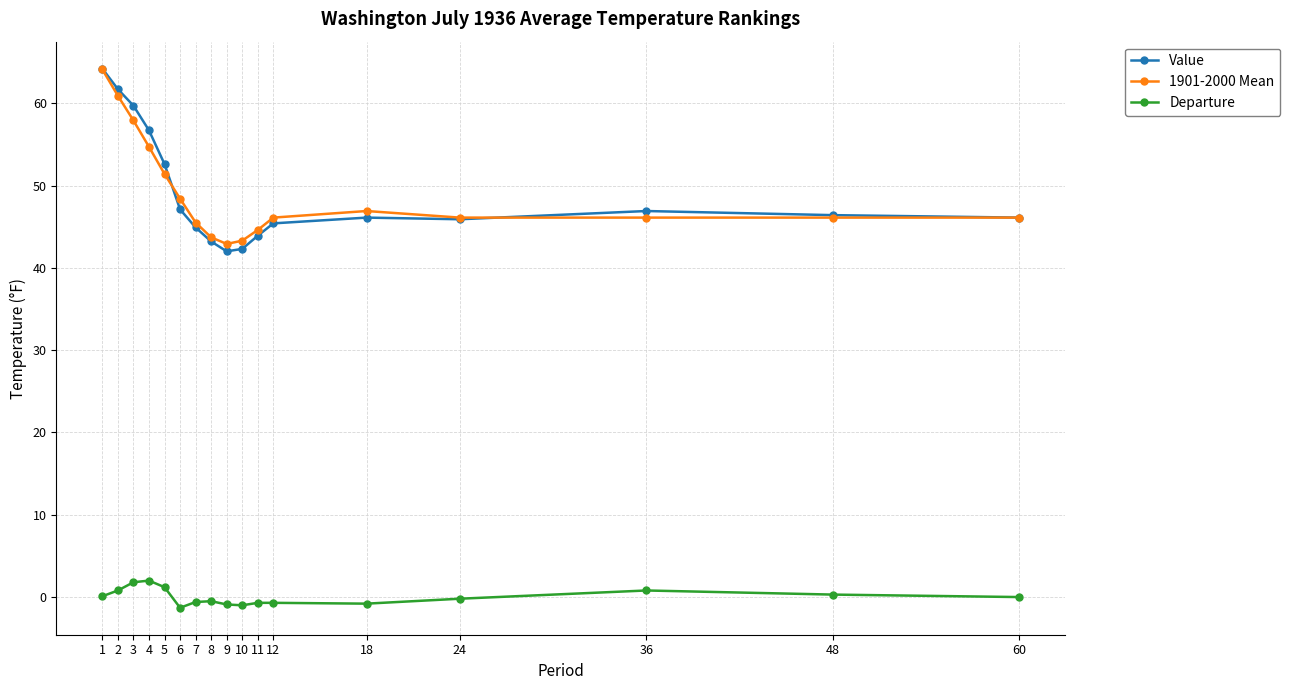

True or false: Departure and 1901-2000 Mean cross at least once.

False